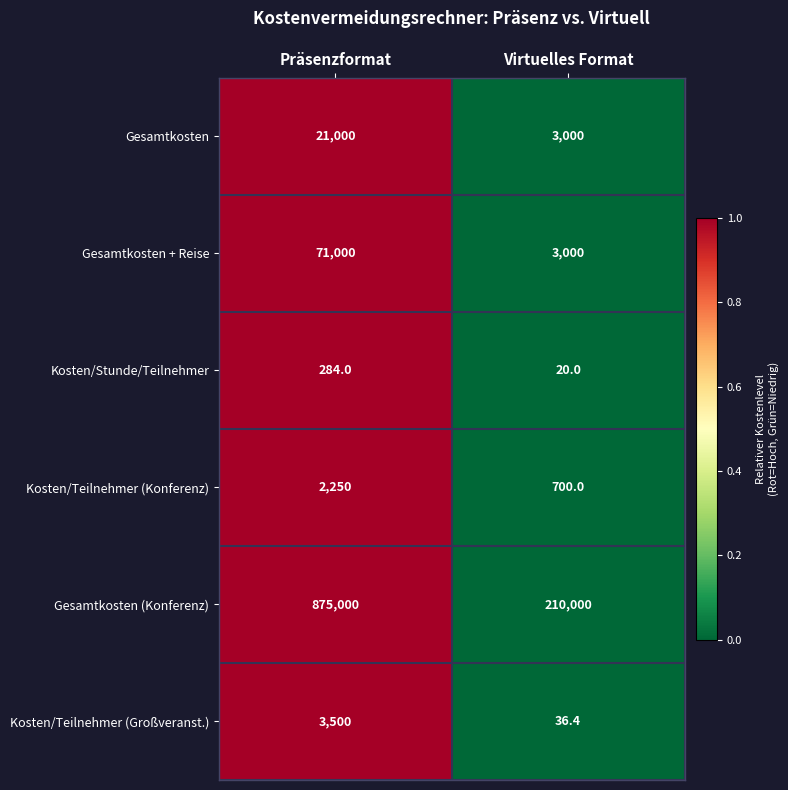

How many series are shown in this chart?

6